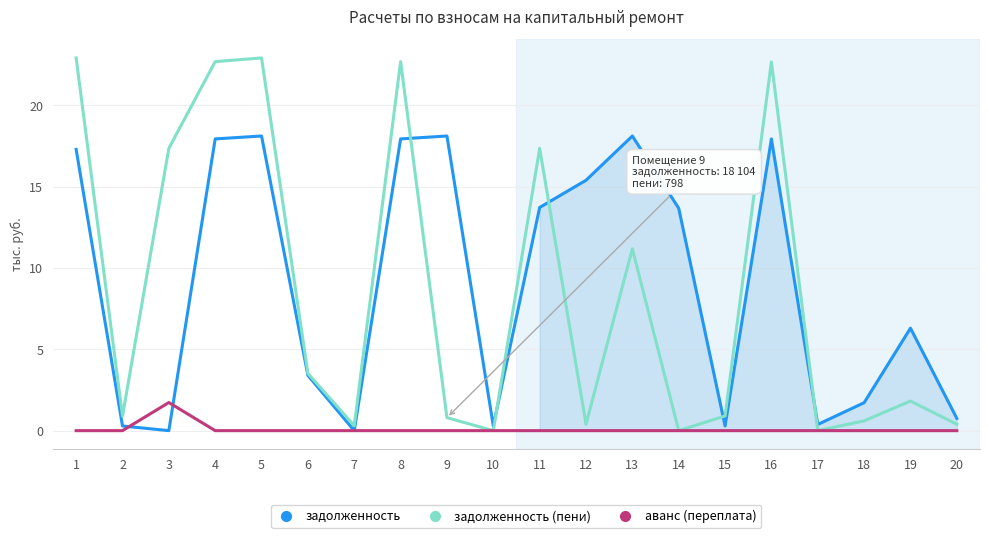

Reading left to right, transcribe all the data shown in this chart.

задолженность: 1=17.3	2=0.3	3=0.0	4=17.9	5=18.1	6=3.4	7=0.0	8=17.9	9=18.1	10=0.3	11=13.7	12=15.4	13=18.1	14=13.7	15=0.3	16=17.9	17=0.4	18=1.7	19=6.3	20=0.8
задолженность (пени): 1=22.9	2=0.9	3=17.3	4=22.7	5=22.9	6=3.5	7=0.3	8=22.7	9=0.8	10=0.0	11=17.3	12=0.4	13=11.2	14=0.0	15=0.9	16=22.7	17=0.0	18=0.6	19=1.8	20=0.4
аванс (переплата): 1=0.0	2=0.0	3=1.7	4=0.0	5=0.0	6=0.0	7=0.0	8=0.0	9=0.0	10=0.0	11=0.0	12=0.0	13=0.0	14=0.0	15=0.0	16=0.0	17=0.0	18=0.0	19=0.0	20=0.0